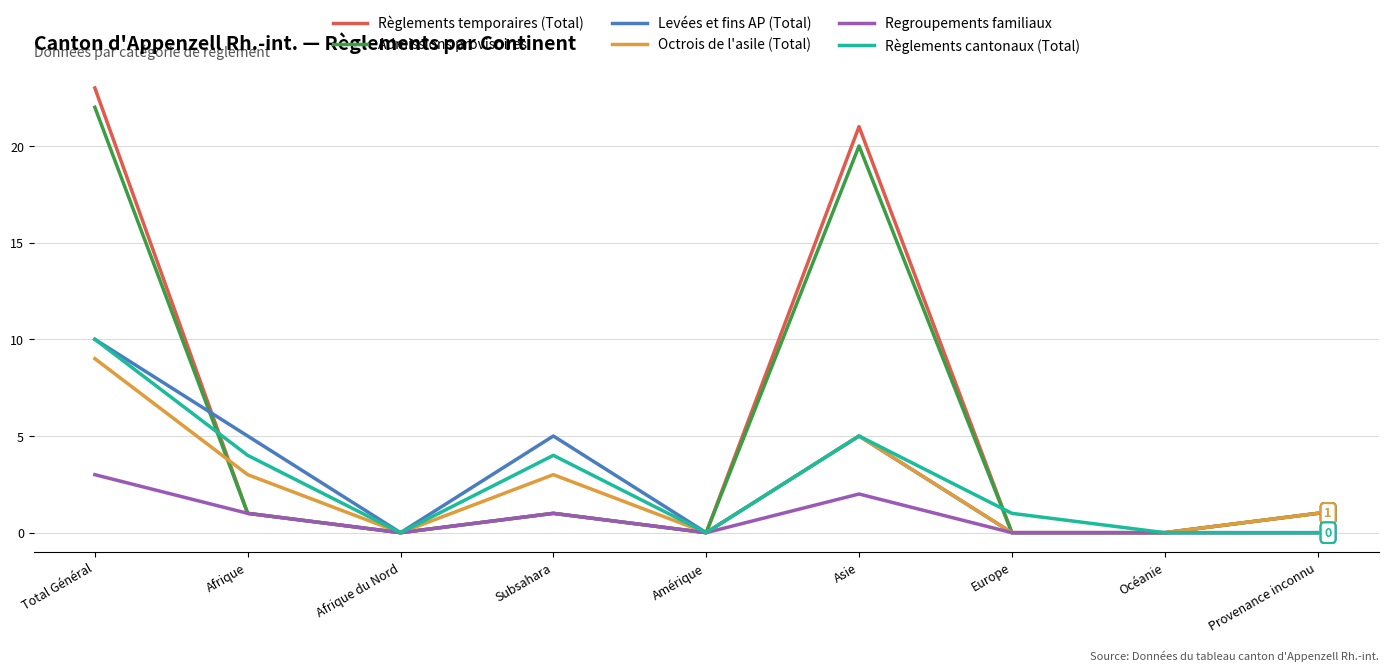

Which series has the largest range (max minus min)?

Règlements temporaires (Total)